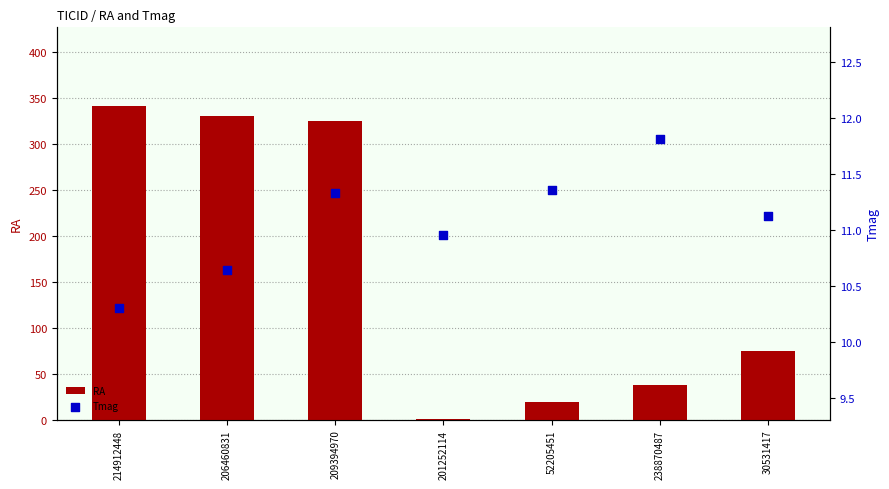

Which series reaches the minimum Y coordinate?

RA